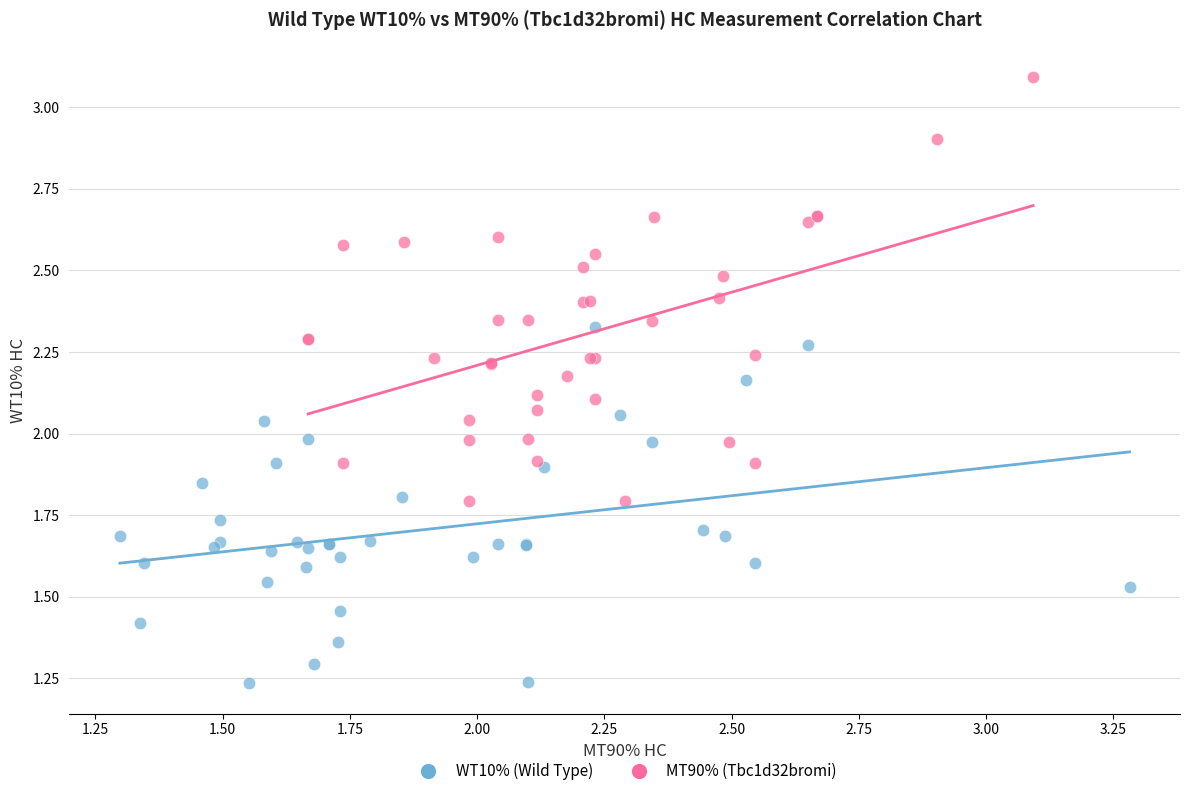

Which series has the widest spread of Y values?

MT90% (Tbc1d32bromi)